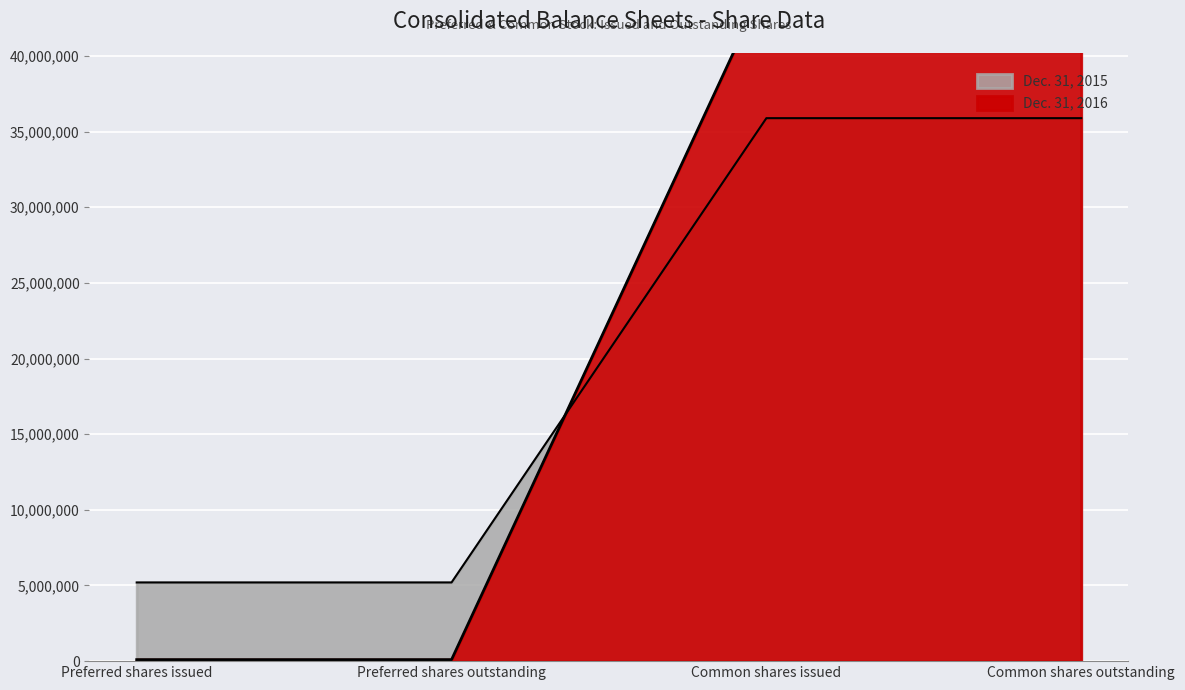

What is the difference between the highest and lowest values at Preferred shares issued?

5100000